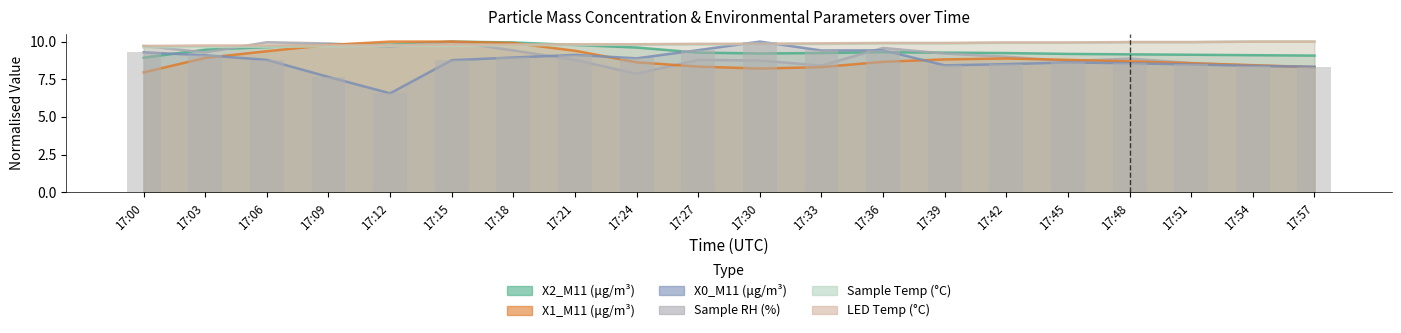

Which series has the largest range (max minus min)?

X0_M11 (μg/m³)